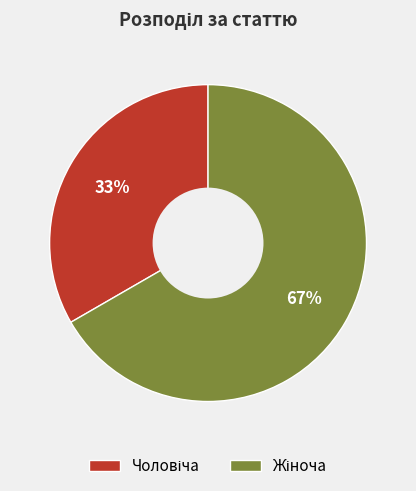

Is there a majority slice in this chart?

Yes